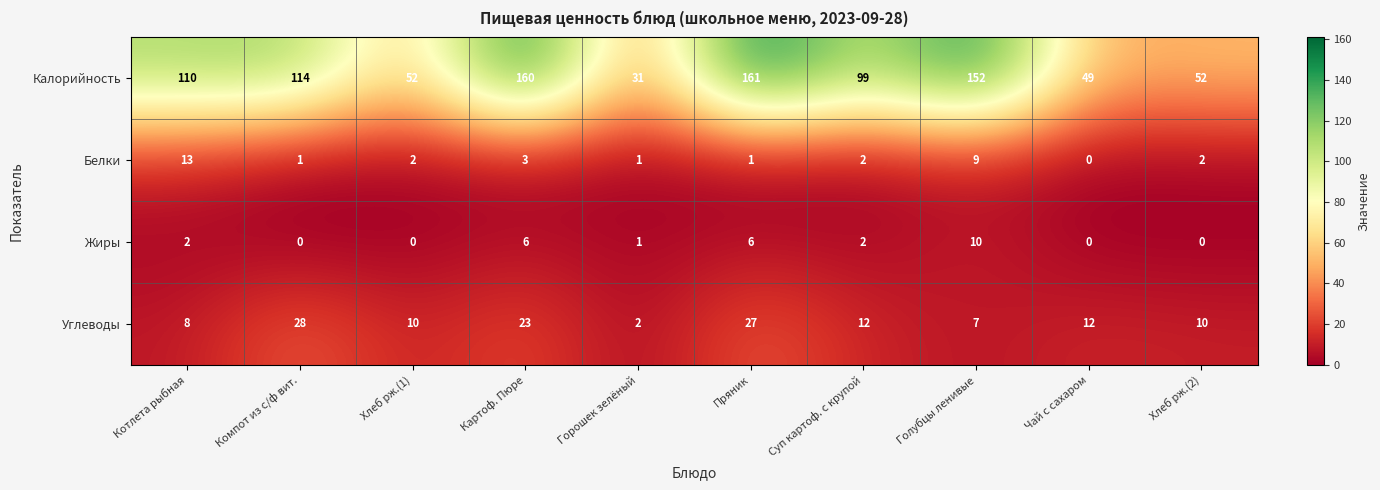

What is the sum of all Калорийность values?

980